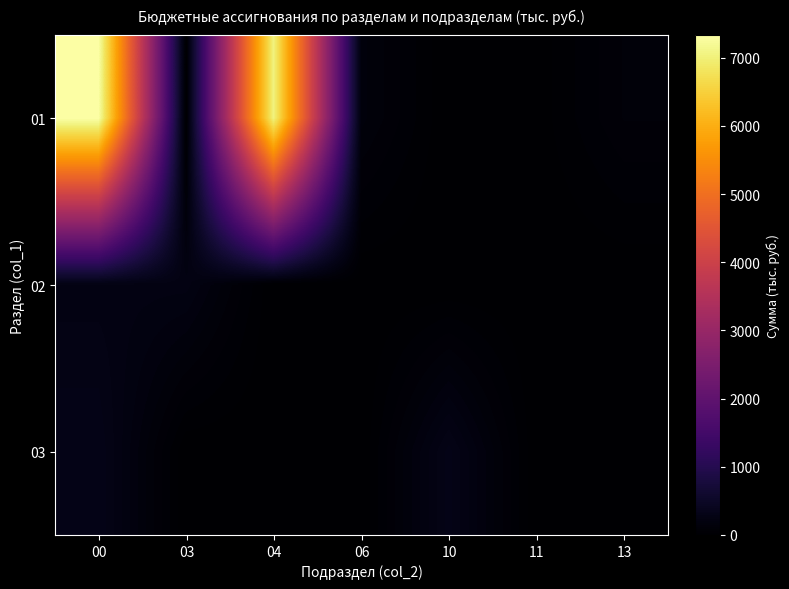

Reading left to right, list all the values displayed in this chart.

01: 00=7332.8	03=0.0	04=7051.8	06=154.4	10=0.0	11=10.0	13=116.6
02: 00=241.7	03=241.7	04=0.0	06=0.0	10=0.0	11=0.0	13=0.0
03: 00=313.6	03=0.0	04=0.0	06=0.0	10=297.1	11=0.0	13=0.0